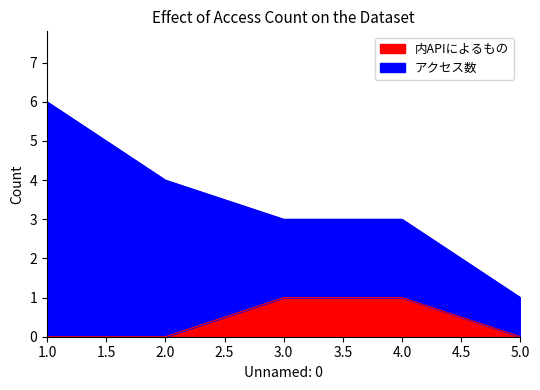

Rank the series by their maximum value, from highest to lowest.

アクセス数, 内APIによるもの